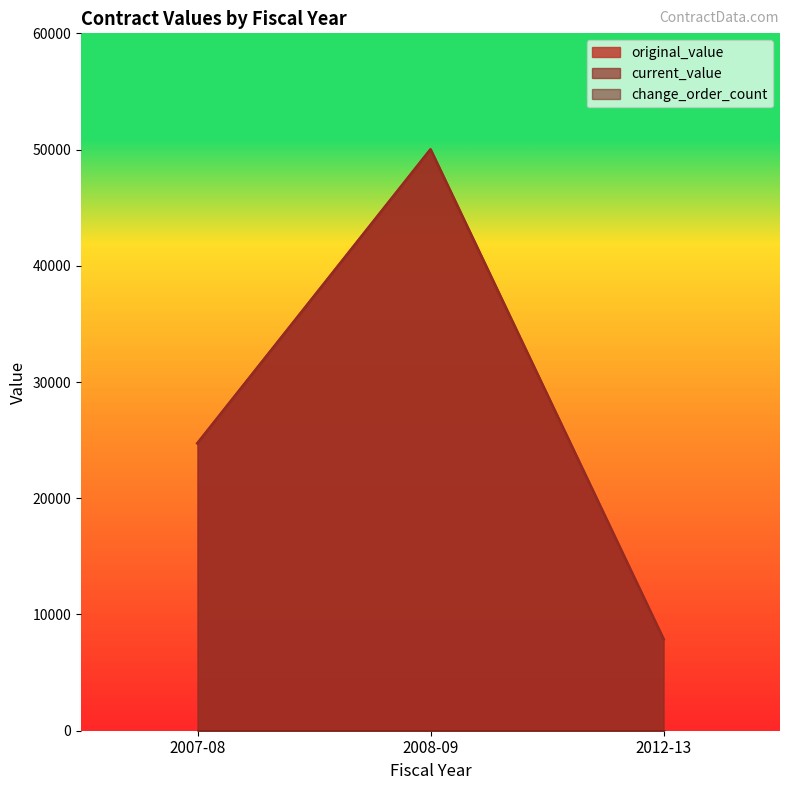

Count the number of categories in the chart.

3